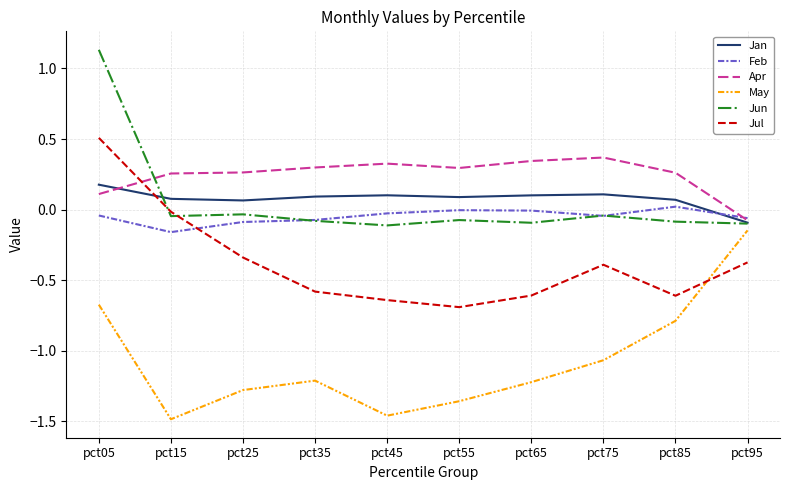

At which category is the sum across all series the highest?

pct05